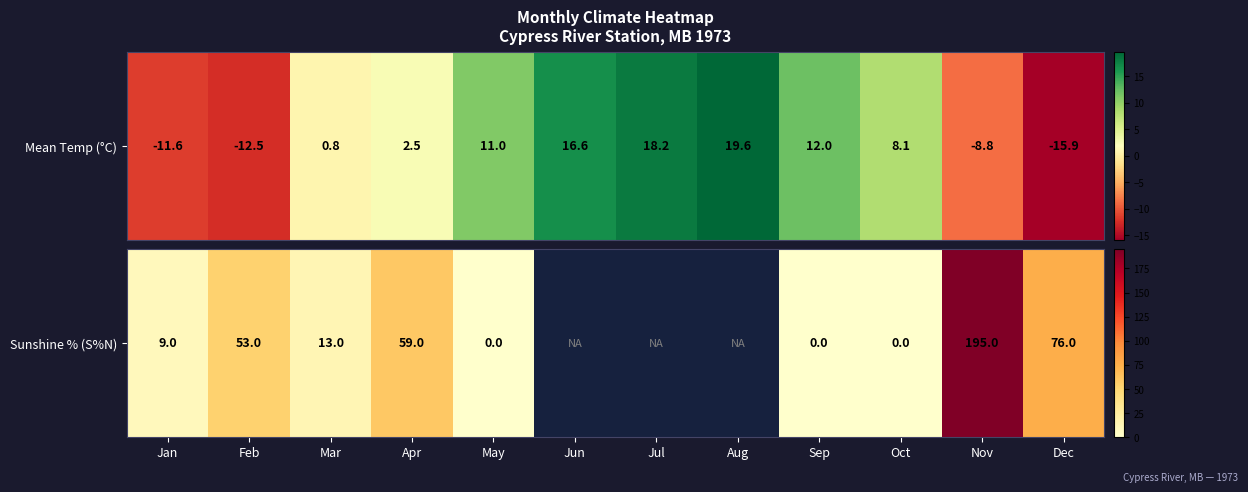

What is the sum of the values at May and Feb?

53.0